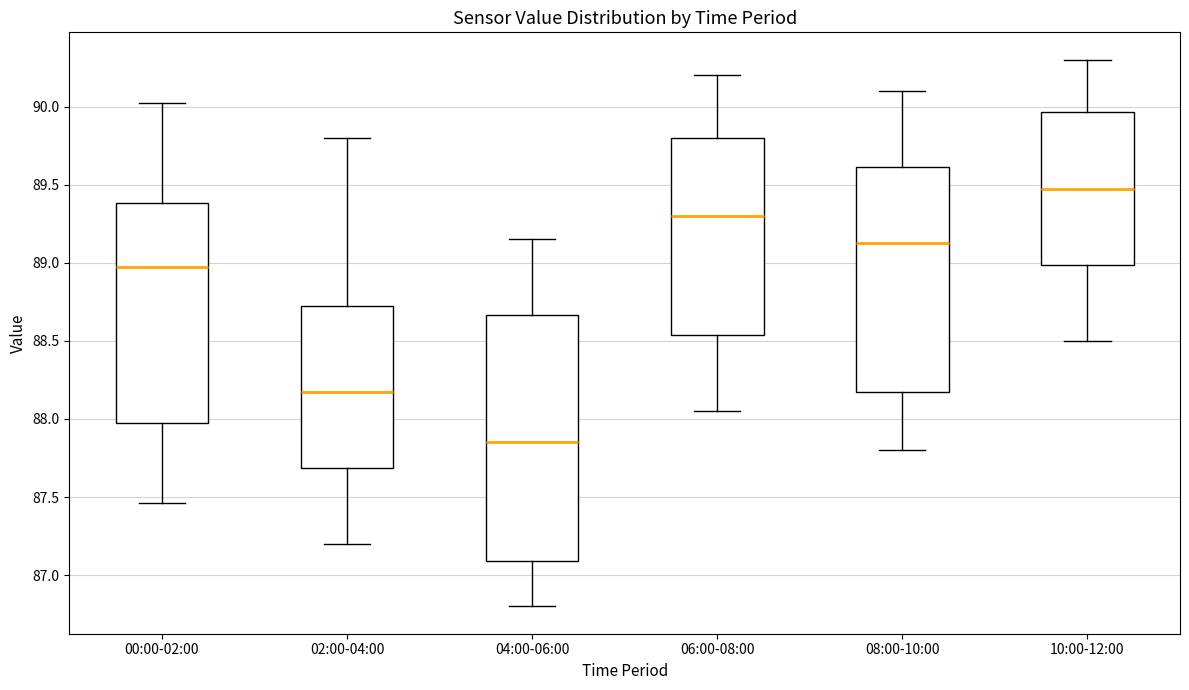

Comparing the boxes themselves (not the whiskers), which one is the tallest?

04:00-06:00